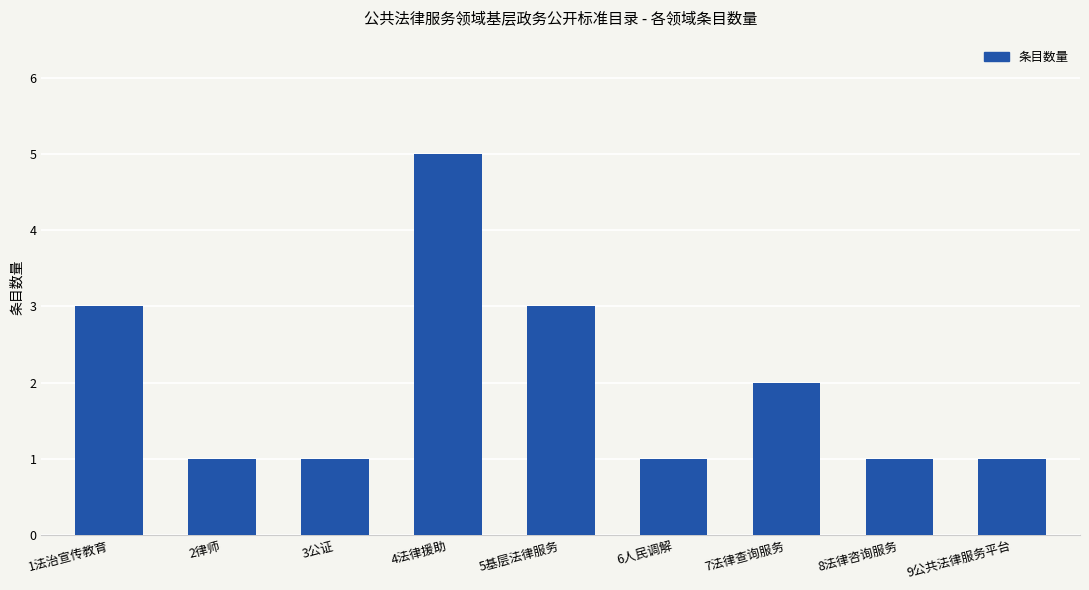

What is the minimum value shown in the chart?

1